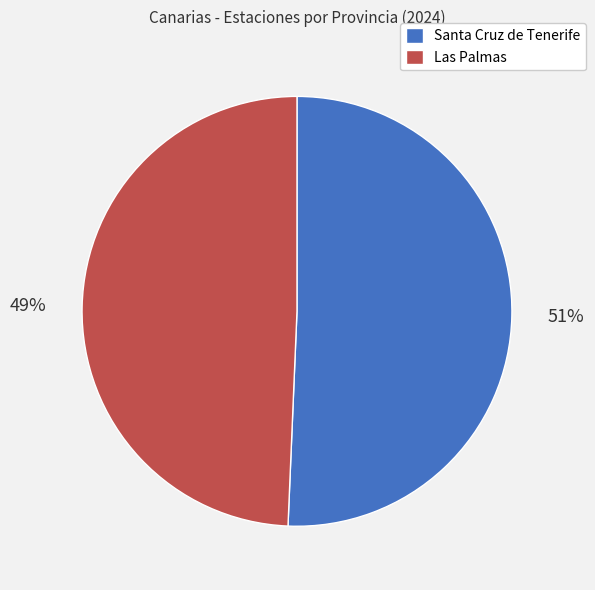

To the nearest percent, what portion does Santa Cruz de Tenerife represent?

51%